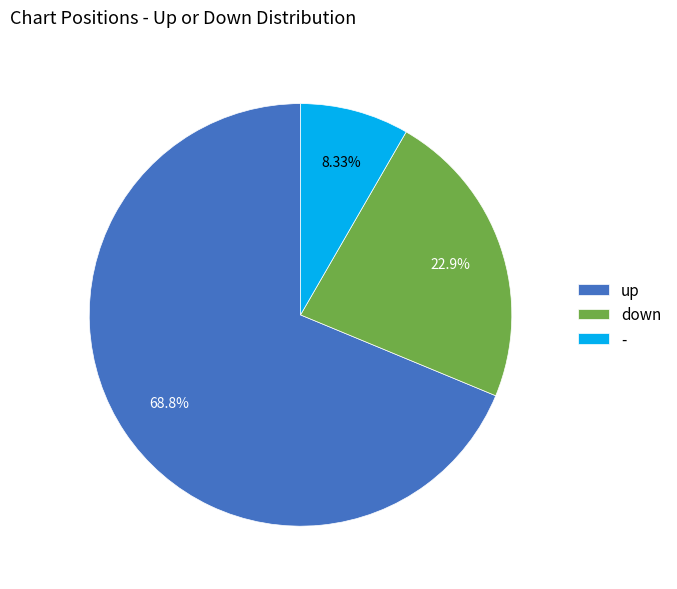

Approximately how many times larger is the value at up compared to down?

3.0